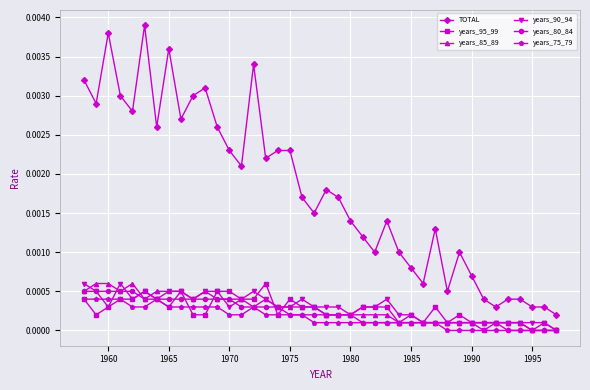

True or false: years_90_94 and TOTAL cross at least once.

False